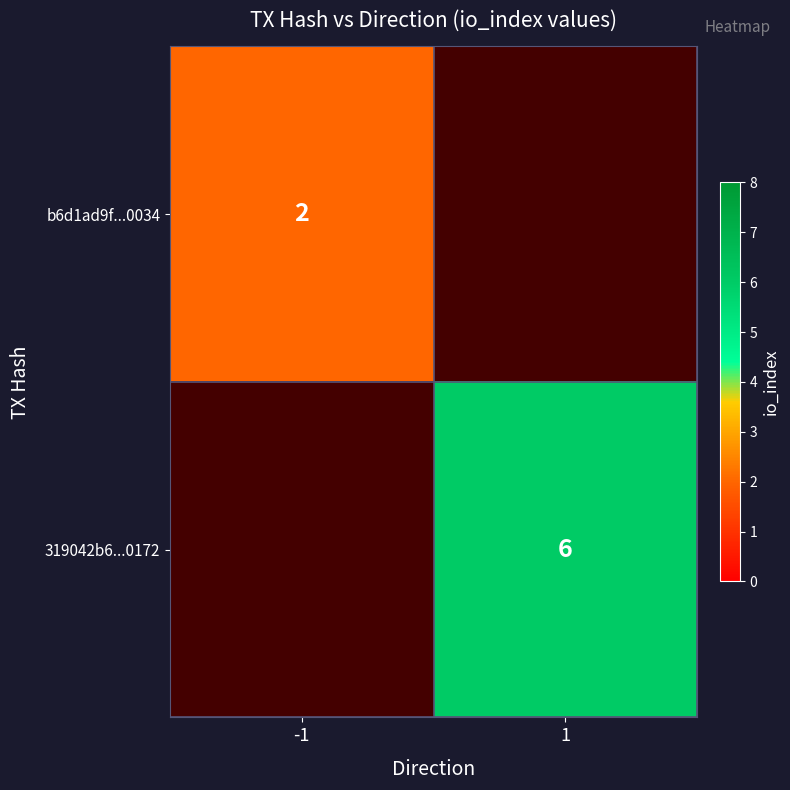

What is the smallest value displayed?

2.0